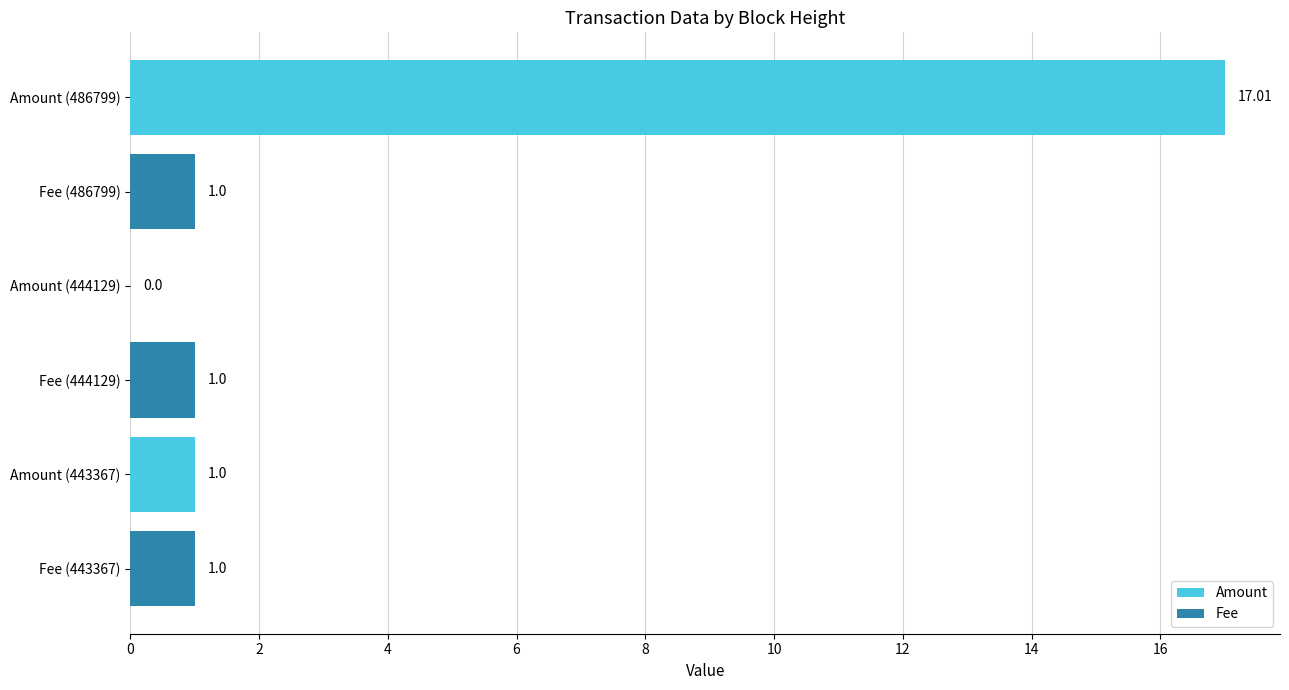

Which series changed the most between Fee (443367) and Fee (486799)?

Amount